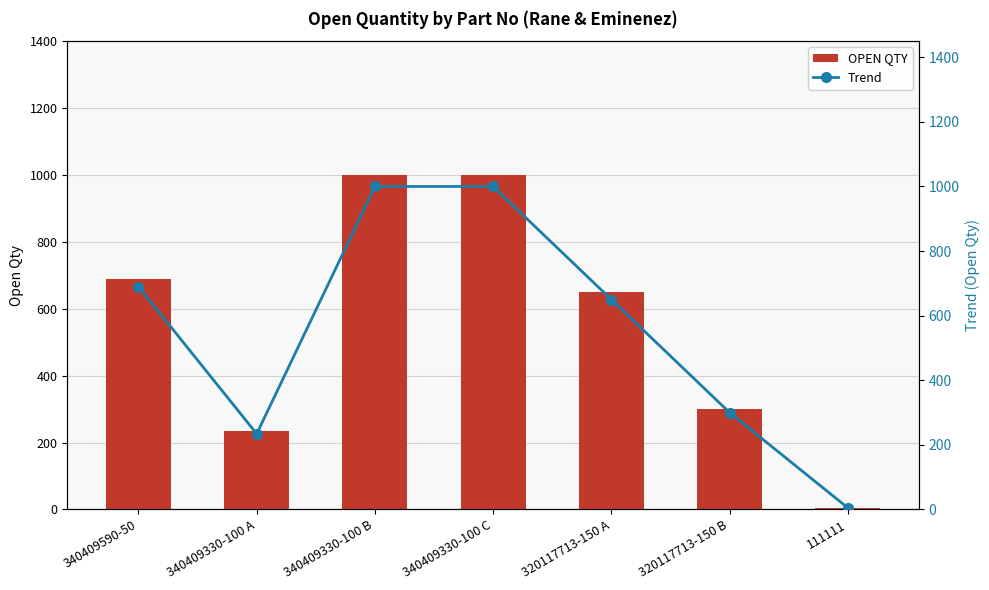

The Trend series shows 650 at 320117713-150 A. True or false?

True